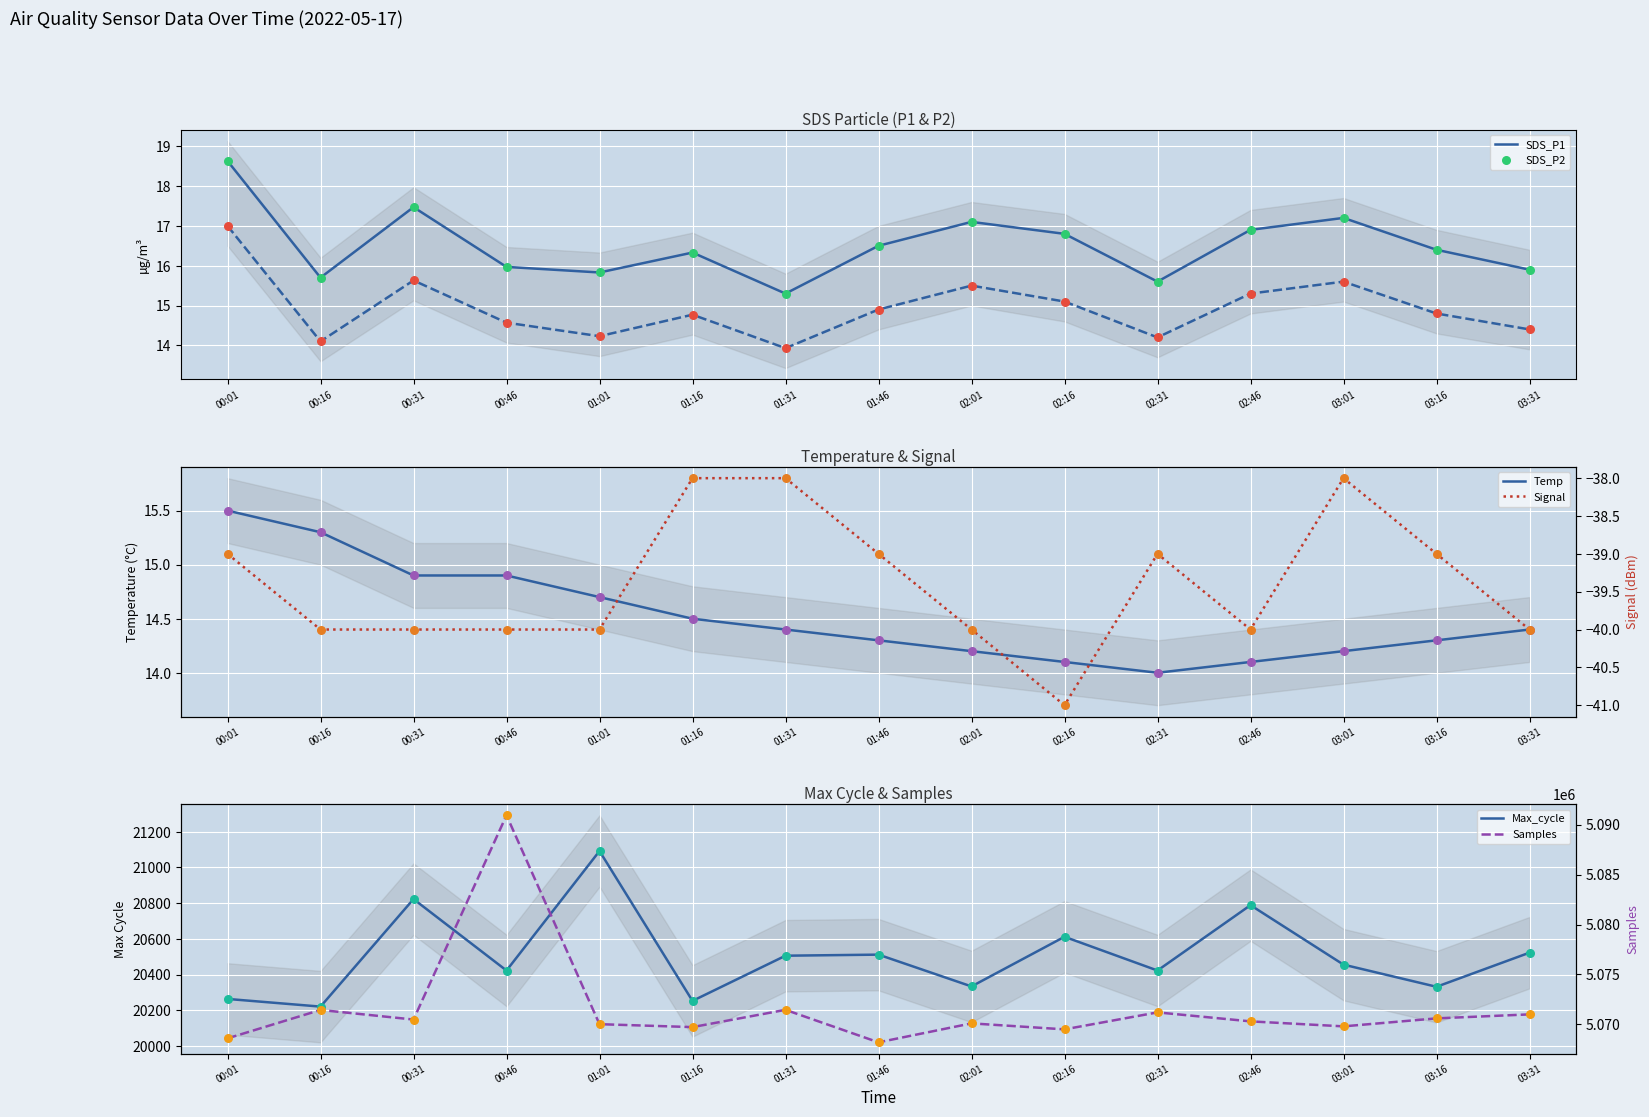

At how many categories does at least one series exceed 4604495?

15